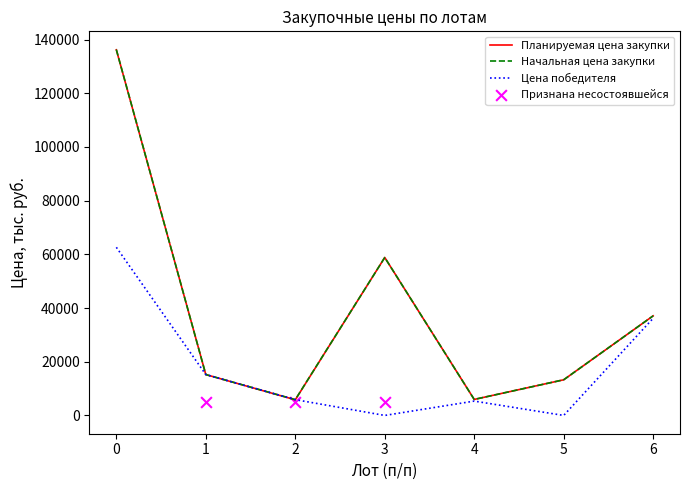

What are all the series names shown in the legend?

Планируемая цена закупки, Начальная цена закупки, Цена победителя